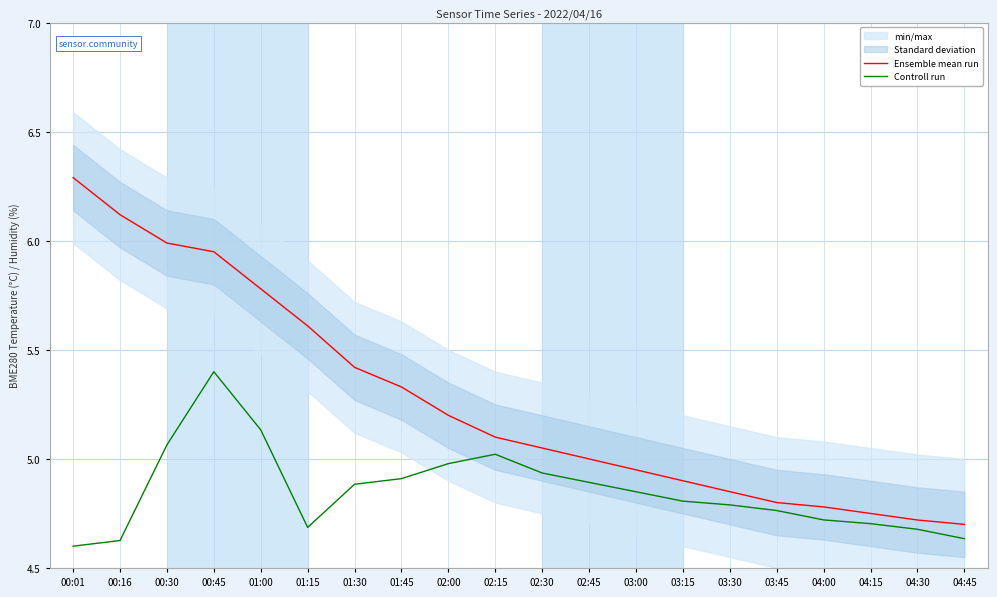

Reading right to left, list all the values displayed in this chart.

Ensemble mean run: 04:45=4.7	04:30=4.7	04:15=4.8	04:00=4.8	03:45=4.8	03:30=4.8	03:15=4.9	03:00=5.0	02:45=5.0	02:30=5.0	02:15=5.1	02:00=5.2	01:45=5.3	01:30=5.4	01:15=5.6	01:00=5.8	00:45=6.0	00:30=6.0	00:16=6.1	00:01=6.3
Controll run: 04:45=4.6	04:30=4.7	04:15=4.7	04:00=4.7	03:45=4.8	03:30=4.8	03:15=4.8	03:00=4.8	02:45=4.9	02:30=4.9	02:15=5.0	02:00=5.0	01:45=4.9	01:30=4.9	01:15=4.7	01:00=5.1	00:45=5.4	00:30=5.1	00:16=4.6	00:01=4.6